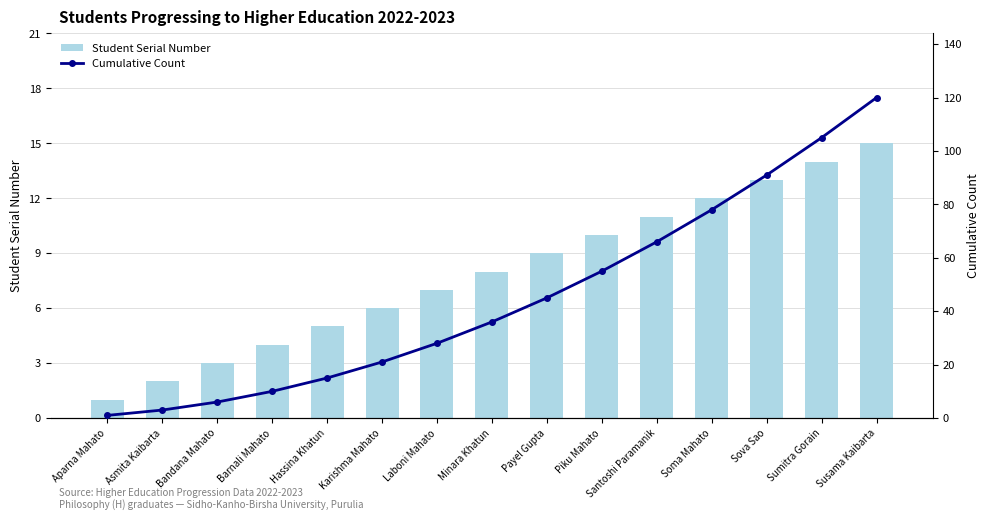

The Student Serial Number series shows 3 at Sumitra Gorain. True or false?

False